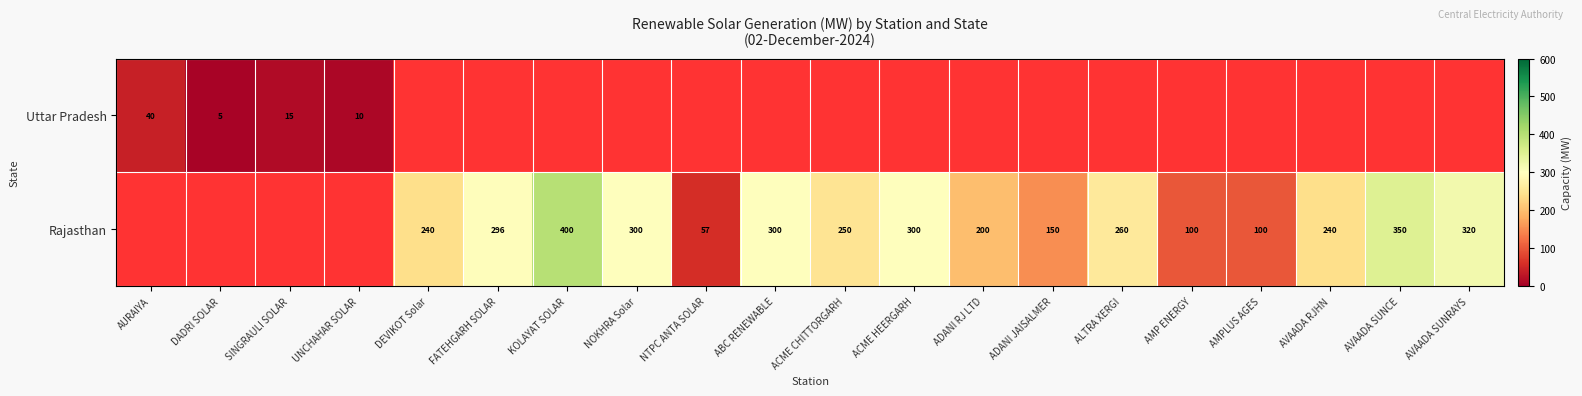

True or false: Uttar Pradesh has a value of 69 at AURAIYA.

False